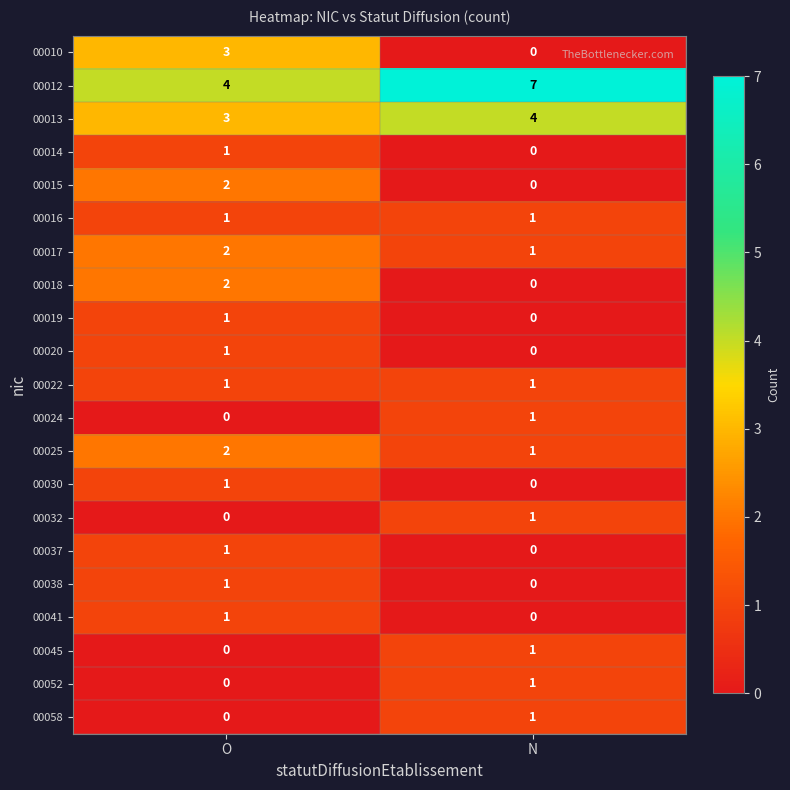

At which category is the sum across all series the highest?

O